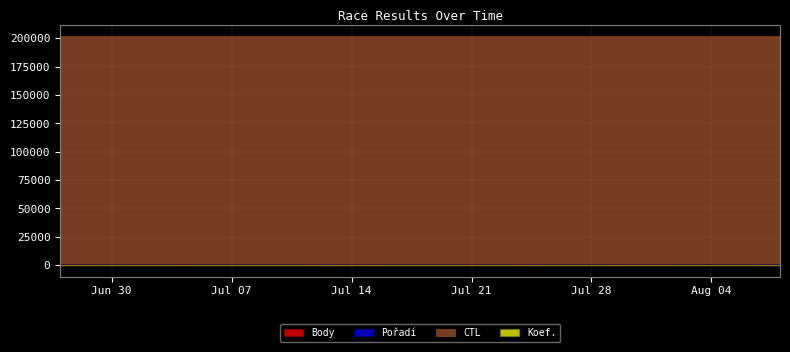

What is the maximum value for CTL?

201326